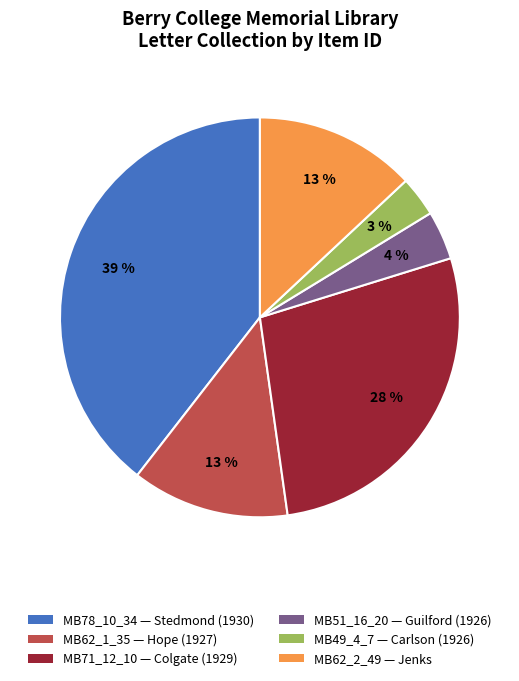

Does any single category account for the majority?

No